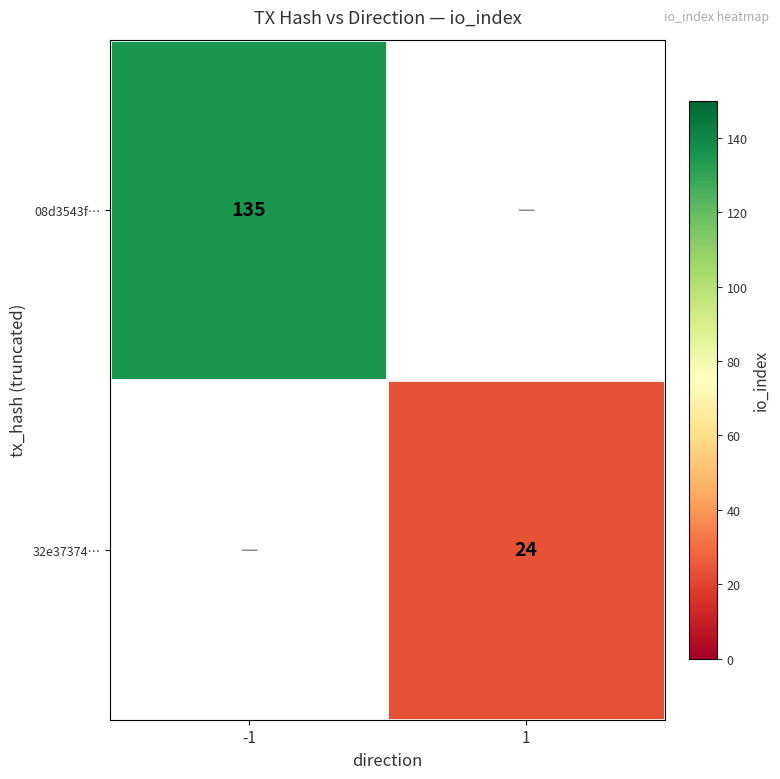

Is the value of 08d3543f… at -1 greater than the value of 32e37374… at 1?

Yes